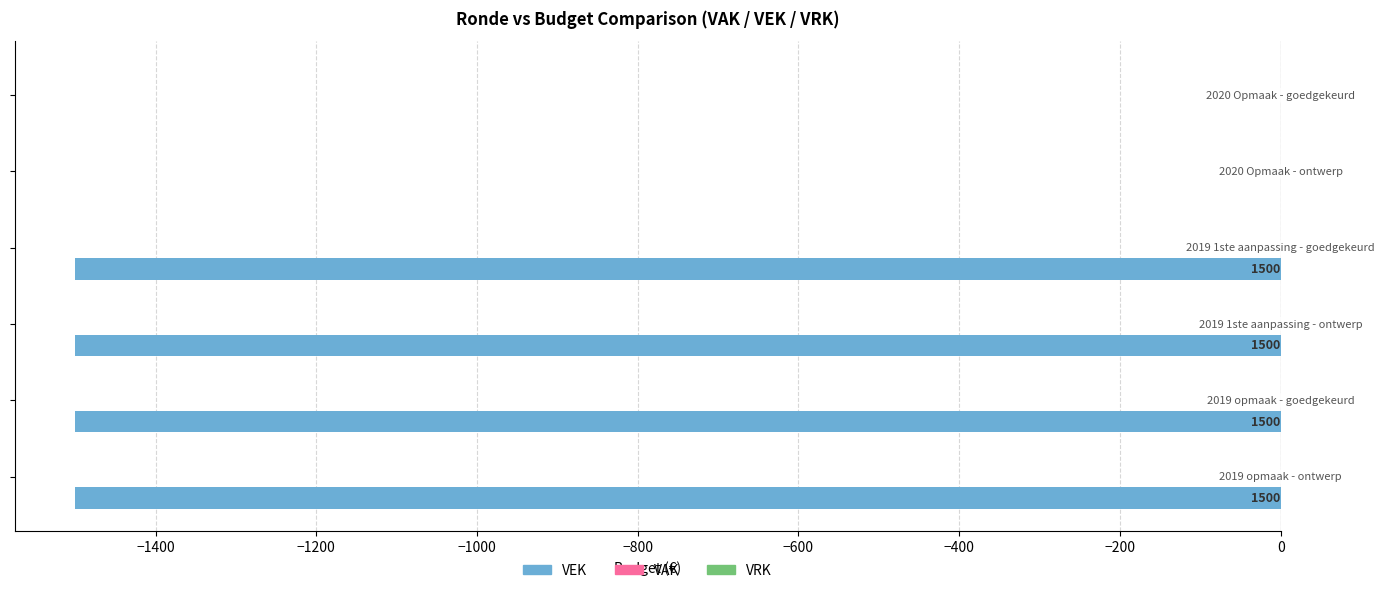

Are the bars horizontal?

Yes